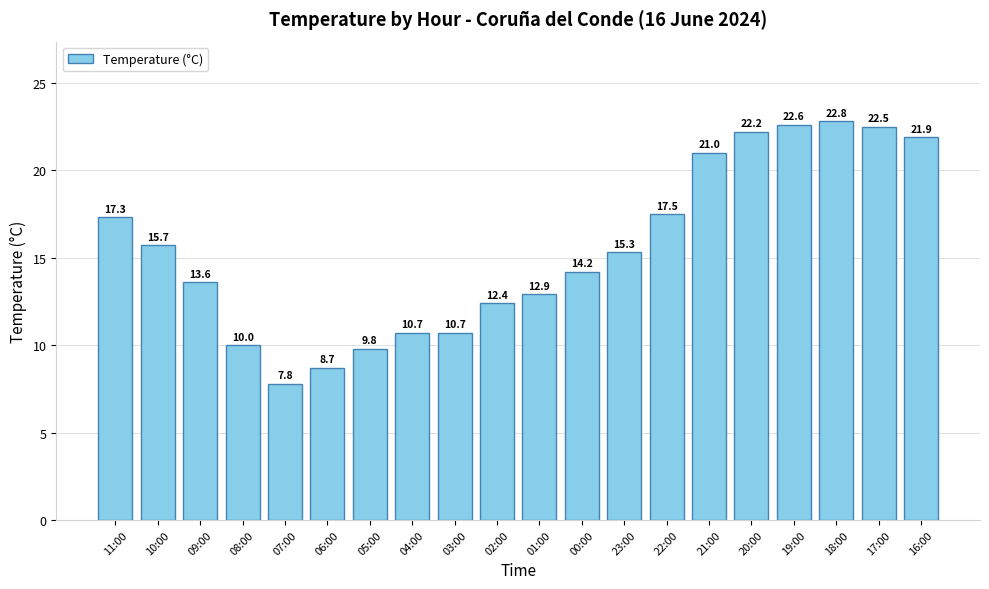

The value at 19:00 is 30.1. True or false?

False